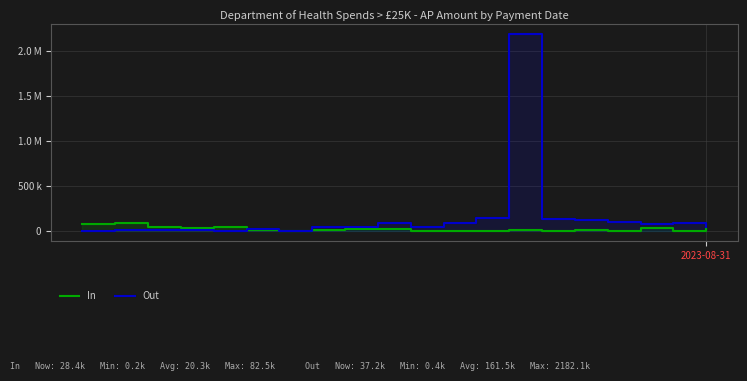

How many interior local valleys does the Out series have?

5